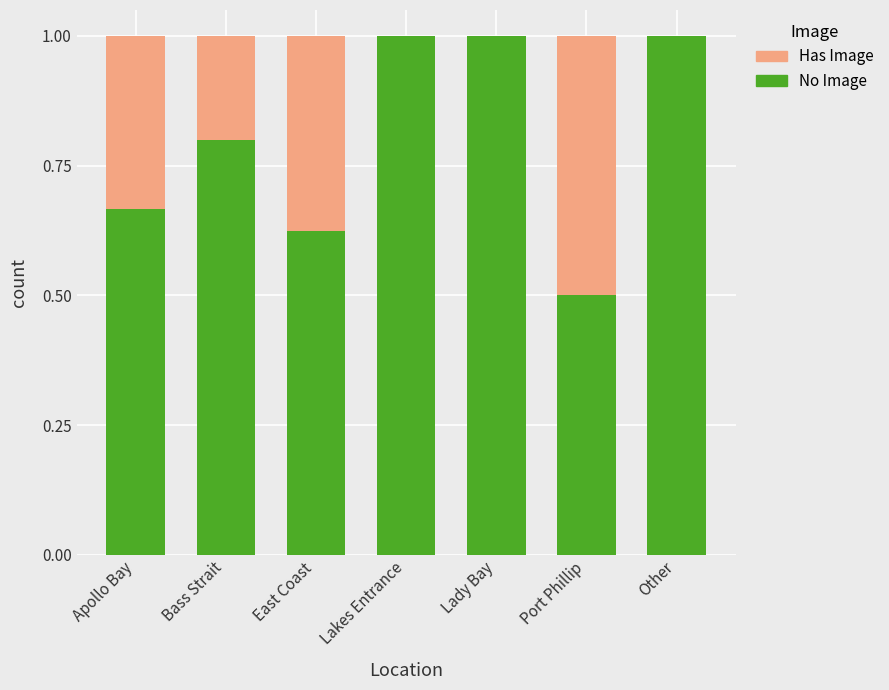

The value of No Image at East Coast is 1.0. True or false?

False